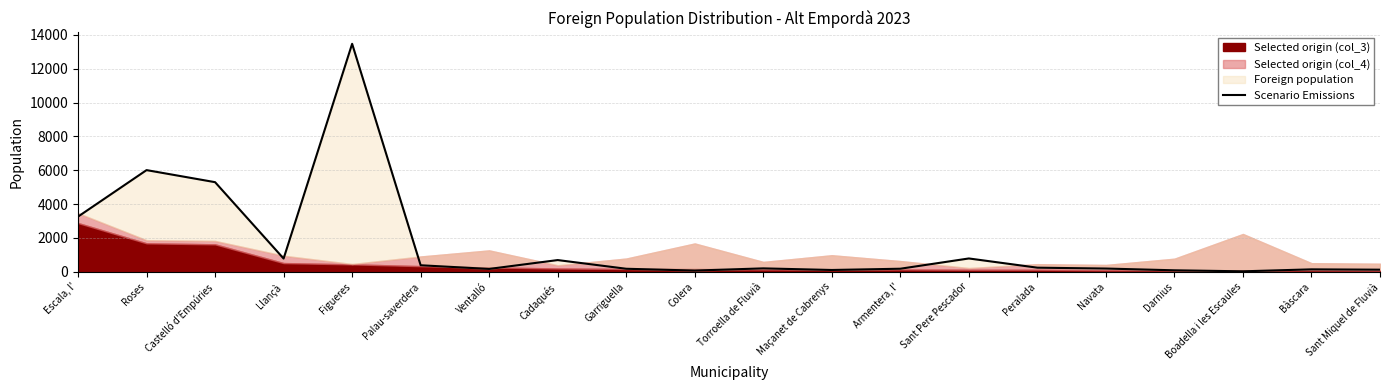

Read the value at Figueres, to the nearest 50.

13500